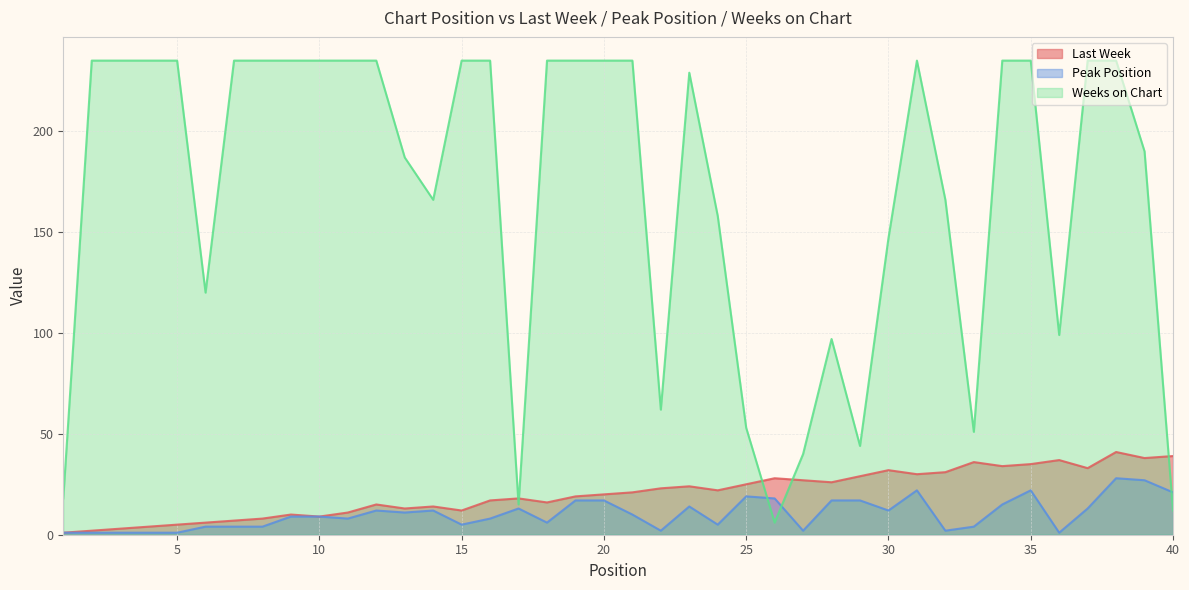

True or false: Peak Position has a value of 4 at 6.

True